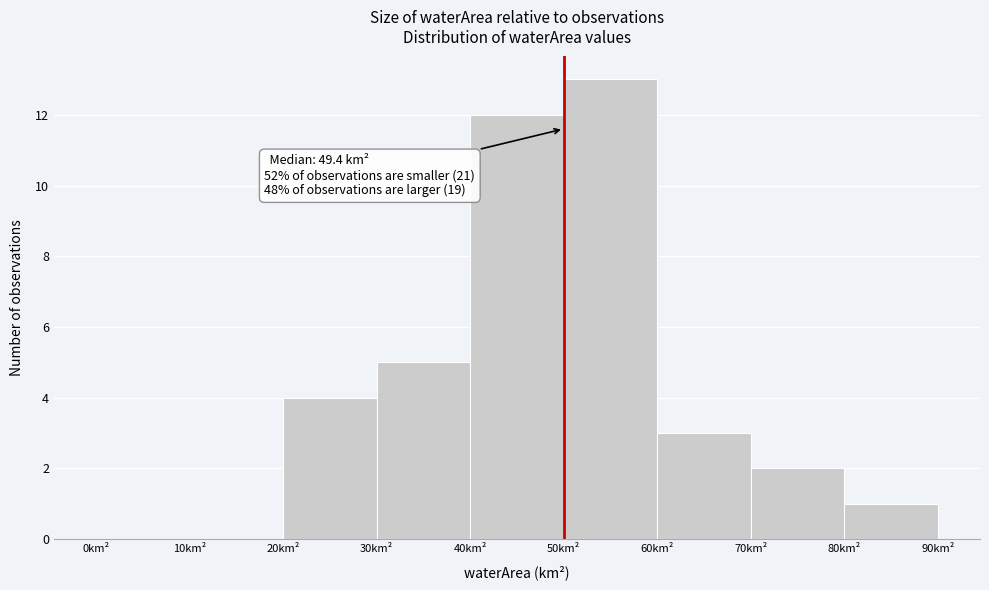

Which range on the x-axis has the tallest bar?

50 to 60